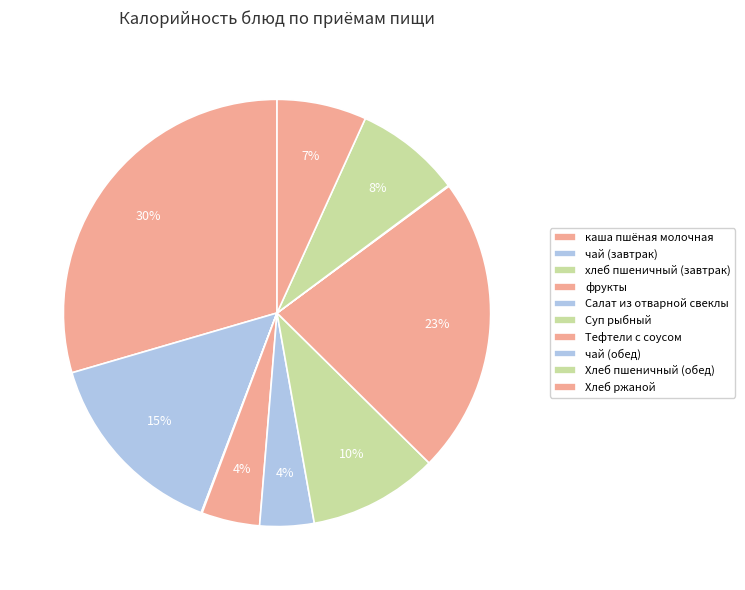

The каша пшёная молочная slice represents 16% of the pie. True or false?

False